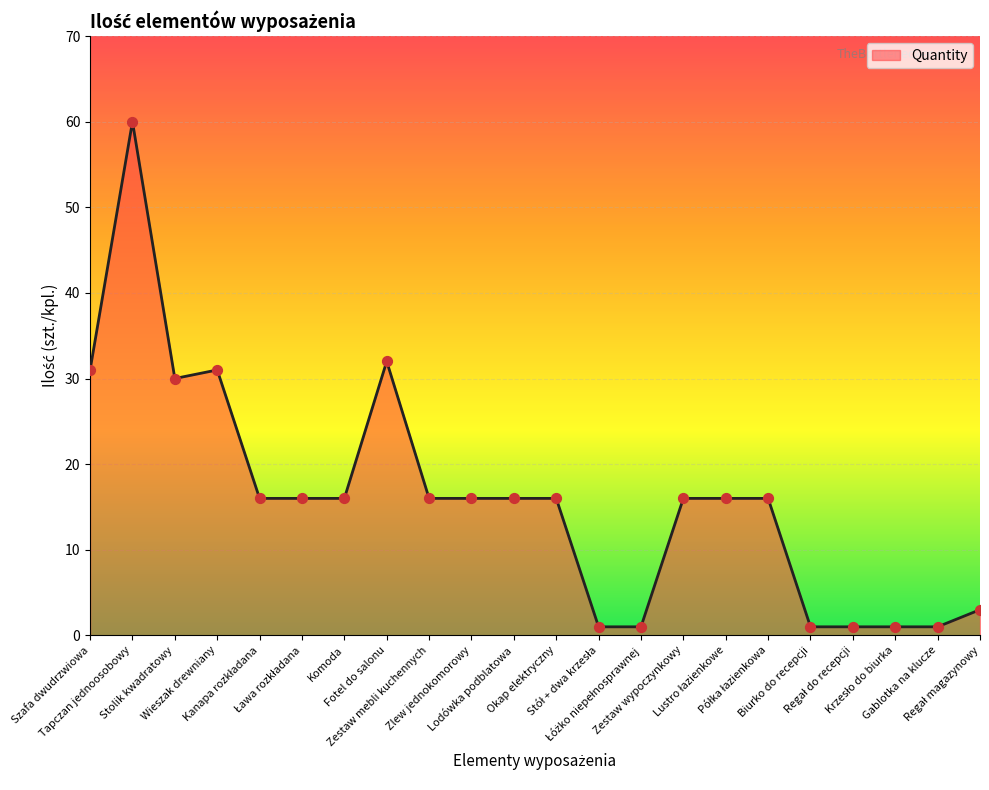

What is the maximum value shown in the chart?

60